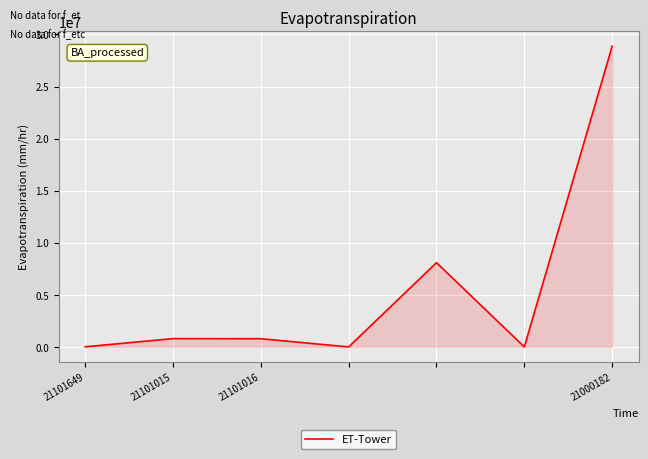

How many series are shown in this chart?

1